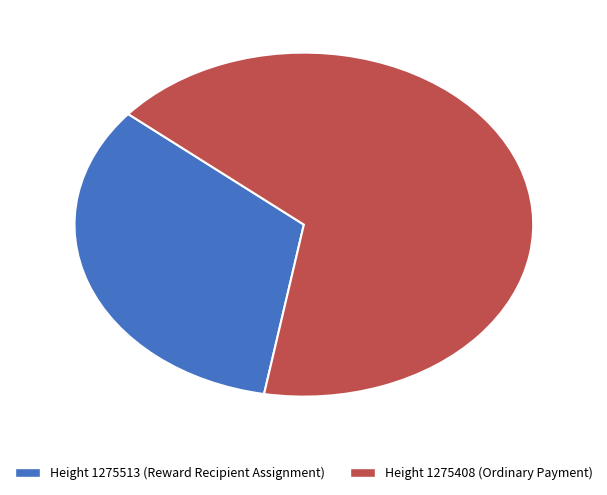

Count the number of slices in the pie.

2